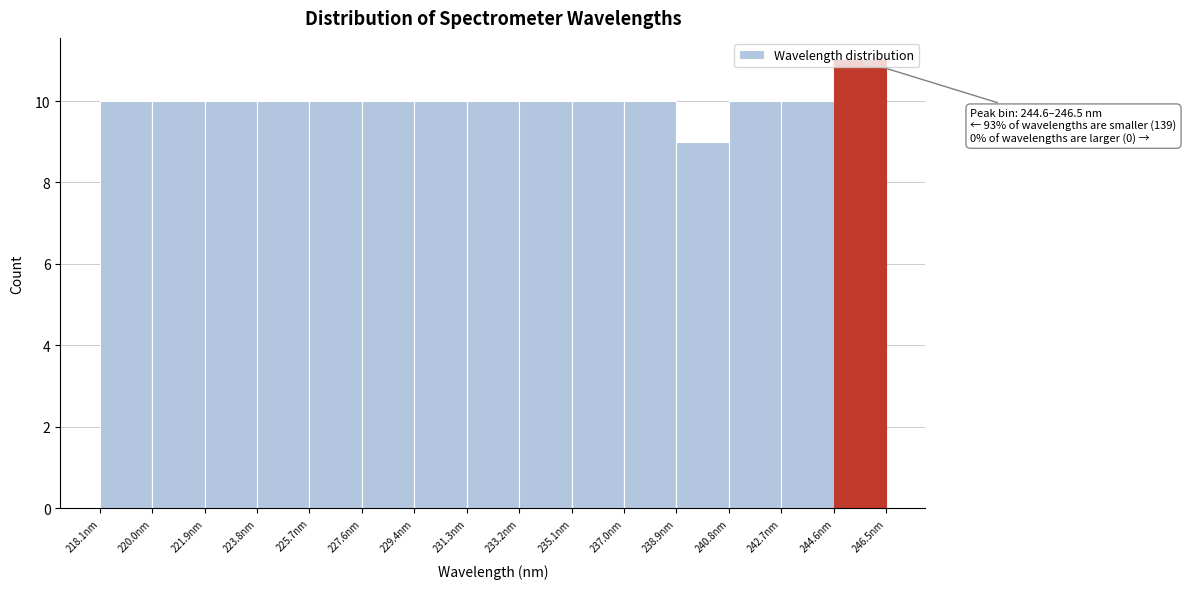

Which range on the x-axis has the tallest bar?

244.6 to 246.6